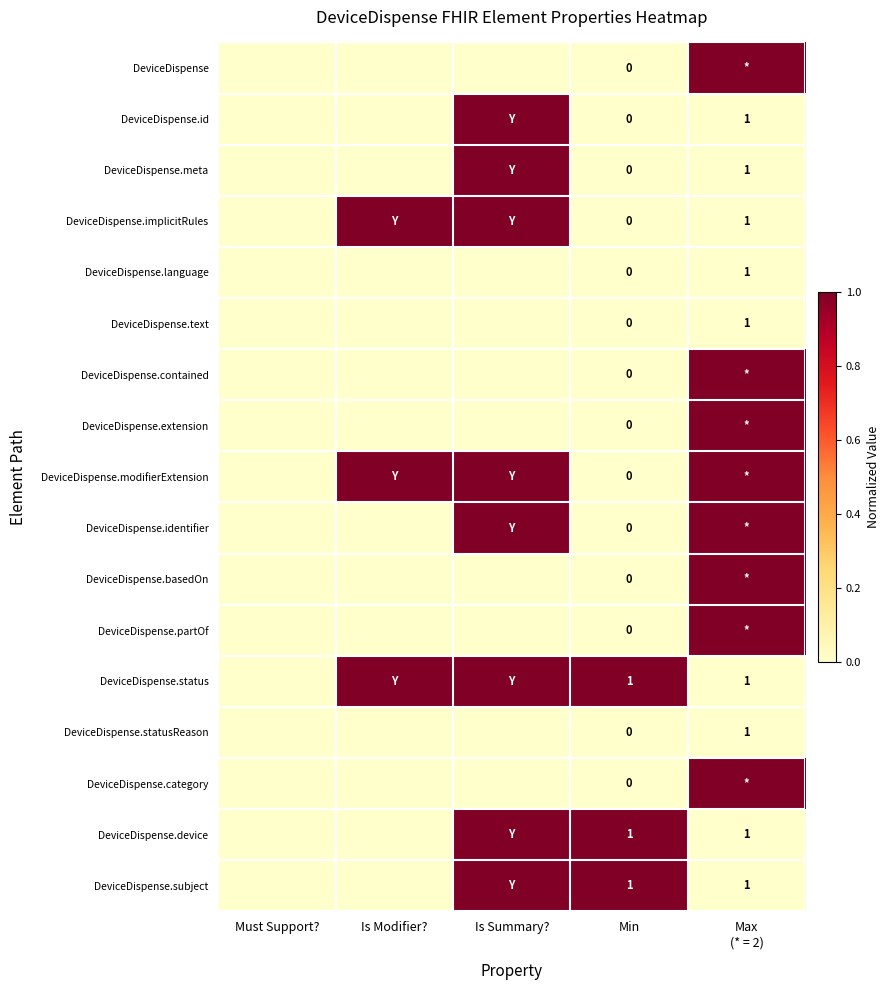

Between Must Support? and Is Modifier?, which is larger?

Must Support?